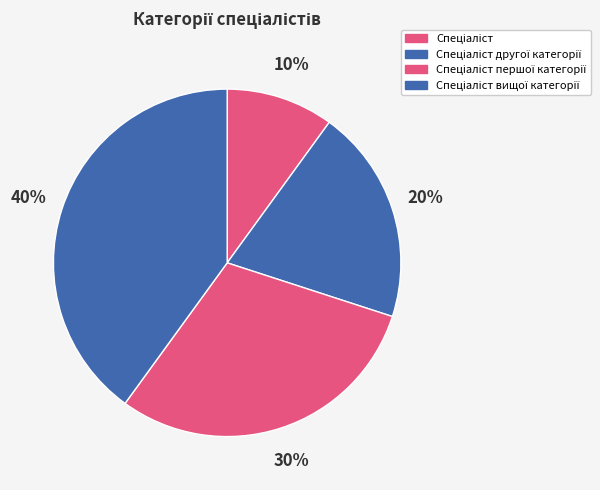

Which has a higher value, Спеціаліст другої категорії or Спеціаліст першої категорії?

Спеціаліст першої категорії